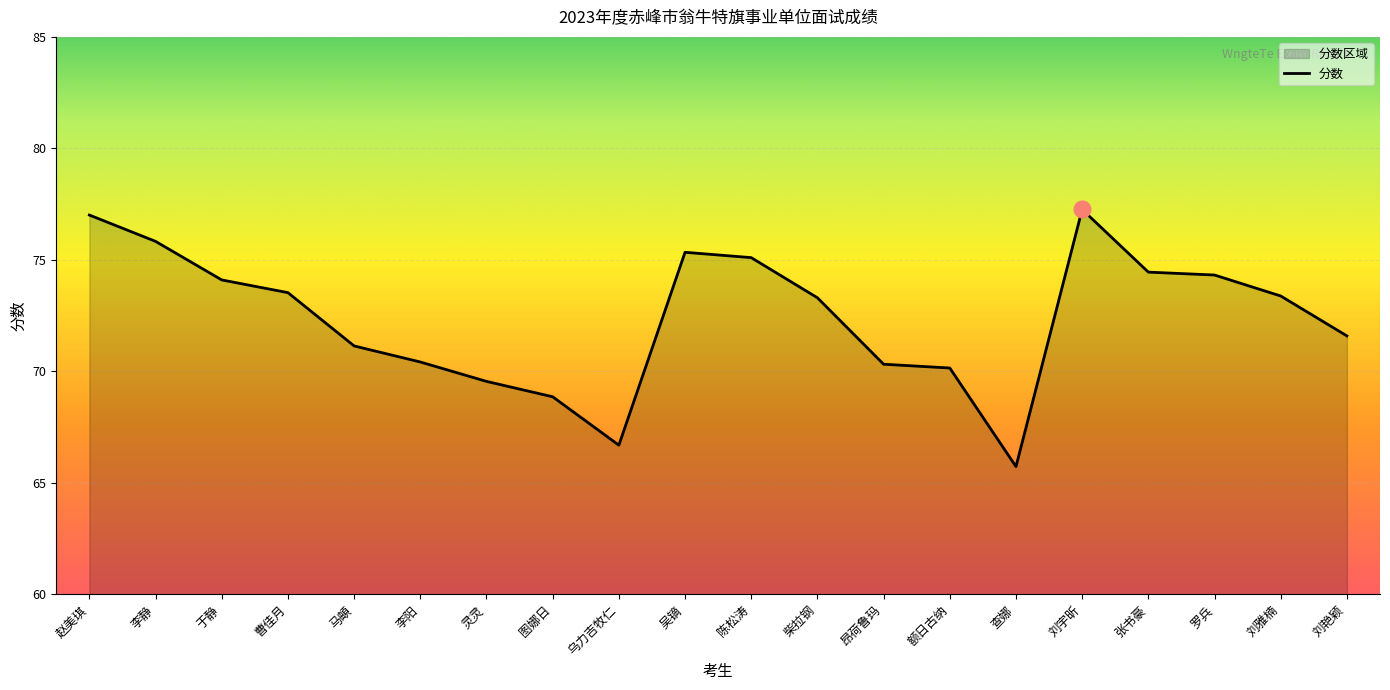

At which label does the data first exceed 73?

赵美琪